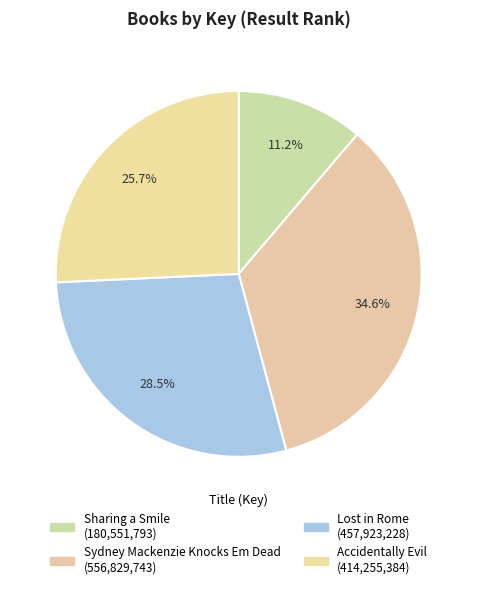

What portion of the pie excludes Sydney Mackenzie Knocks Em Dead?

65.4%